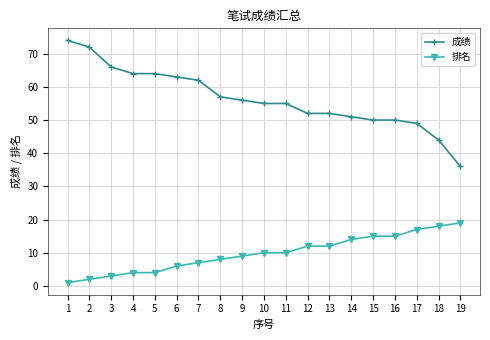

Reading left to right, what are all the values shown in this chart?

成绩: 1=74	2=72	3=66	4=64	5=64	6=63	7=62	8=57	9=56	10=55	11=55	12=52	13=52	14=51	15=50	16=50	17=49	18=44	19=36
排名: 1=1	2=2	3=3	4=4	5=4	6=6	7=7	8=8	9=9	10=10	11=10	12=12	13=12	14=14	15=15	16=15	17=17	18=18	19=19